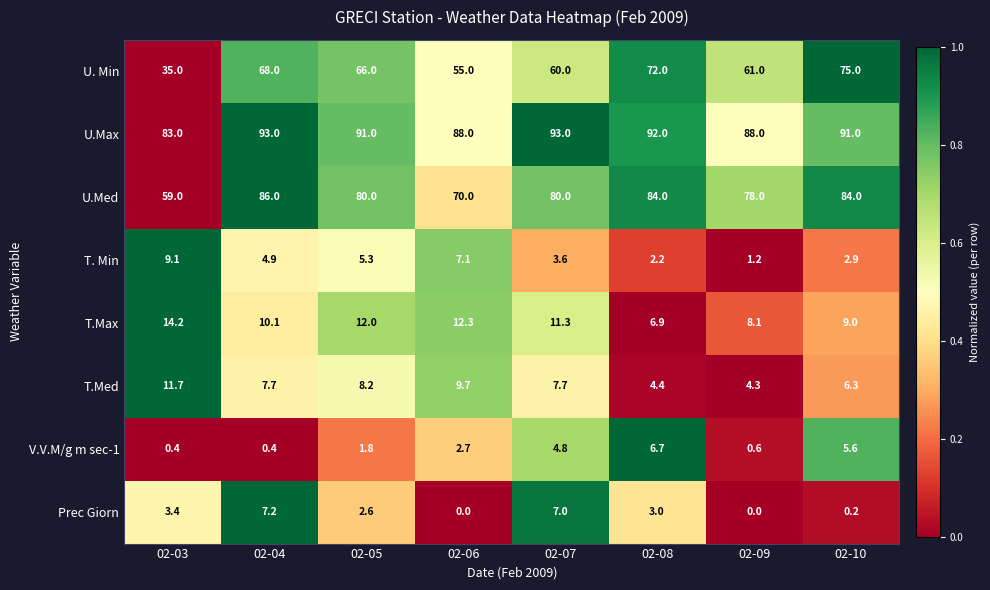

Read the U.Med value at 02-06.

70.0